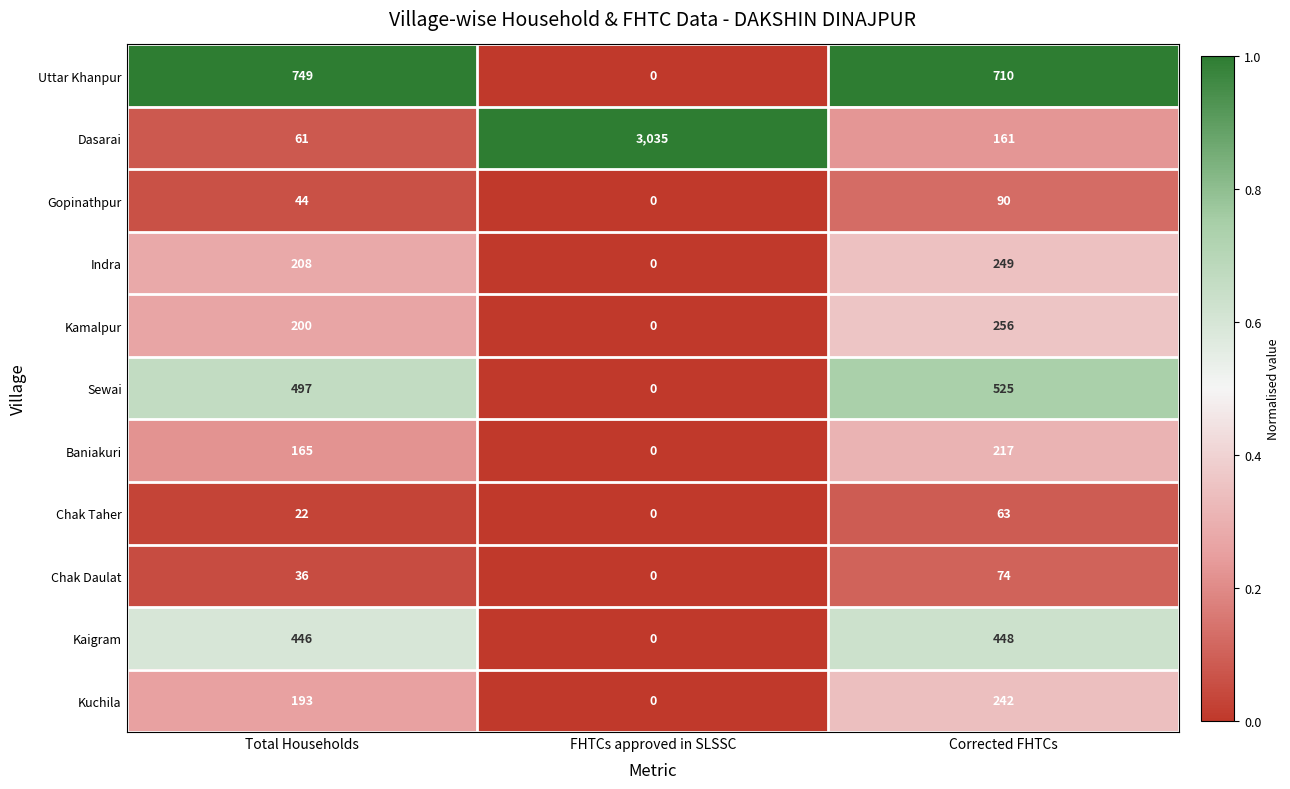

Which series has the largest range (max minus min)?

Dasarai